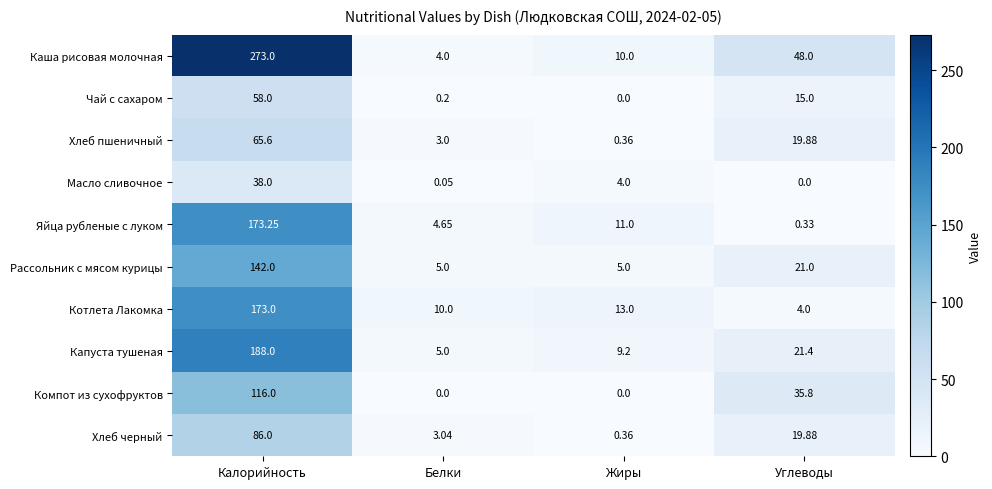

Where is Хлеб черный nearest to the value 43?

Углеводы